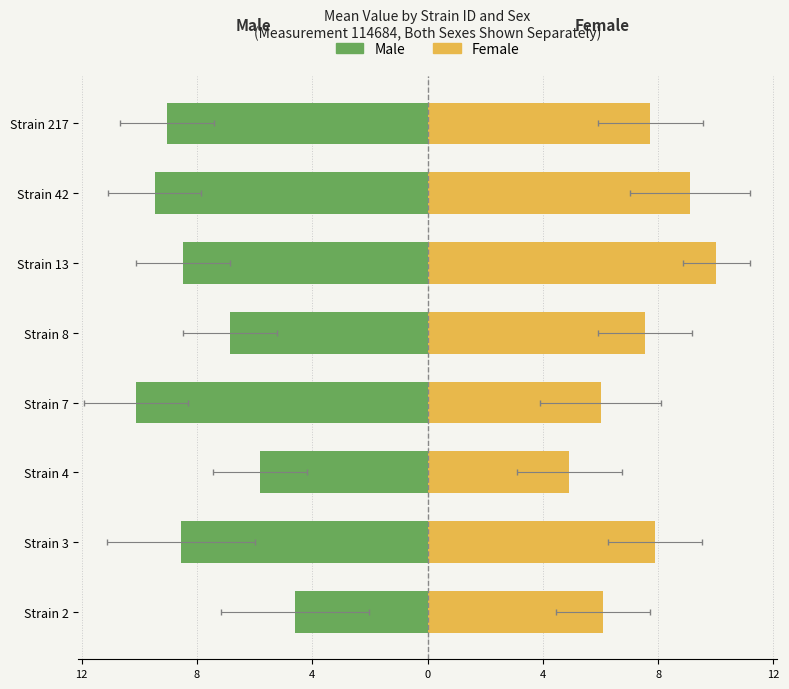

How many values in the Female series exceed 7?

5